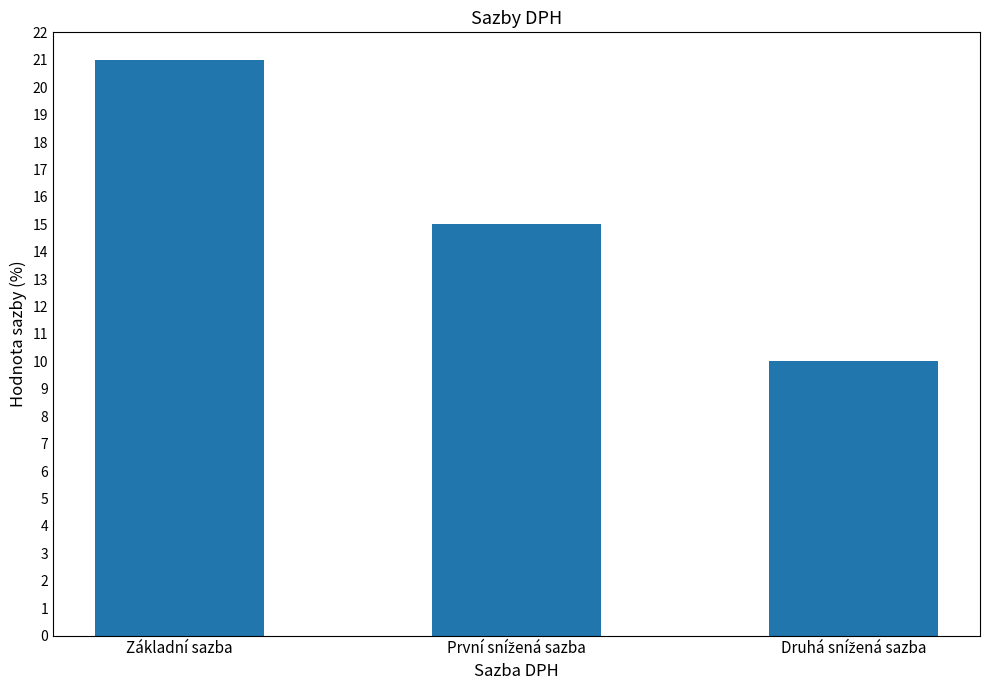

What is the value of the 3rd bar from the left?

10